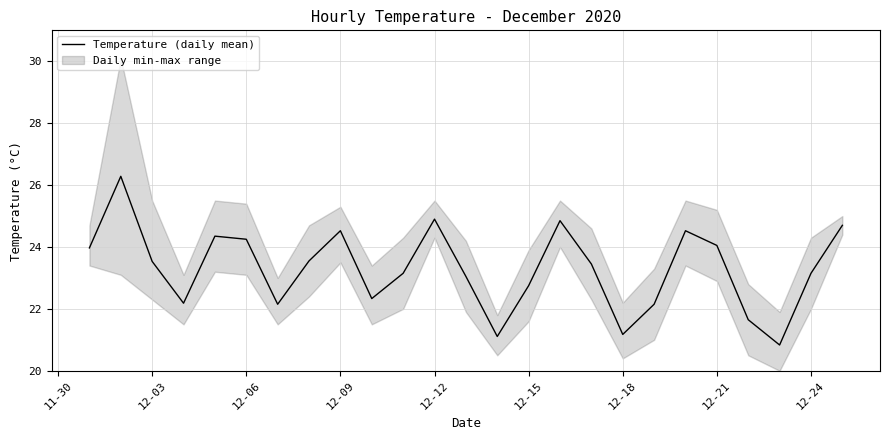

Reading left to right, what are all the values shown in this chart?

24.0	26.3	23.5	22.2	24.3	24.2	22.2	23.6	24.5	22.3	23.2	24.9	23.1	21.1	22.8	24.8	23.4	21.2	22.2	24.5	24.1	21.7	20.8	23.2	24.7